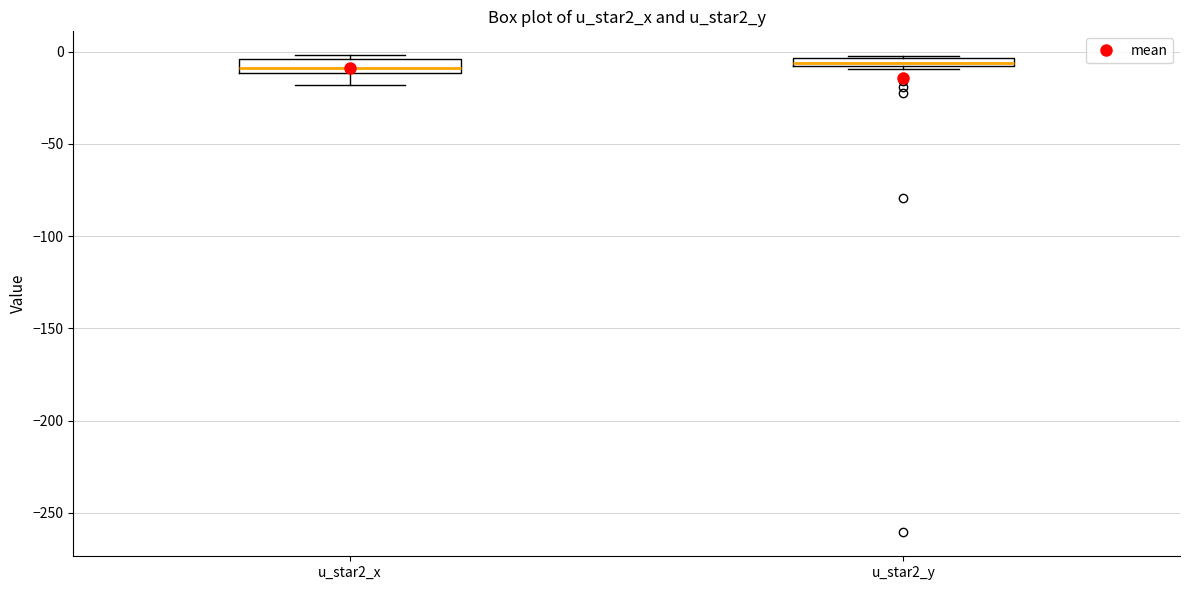

Where is the lower edge of the box for u_star2_y on the y-axis? The values are not printed on the chart, so give them approximately, as read against the axis.

-10